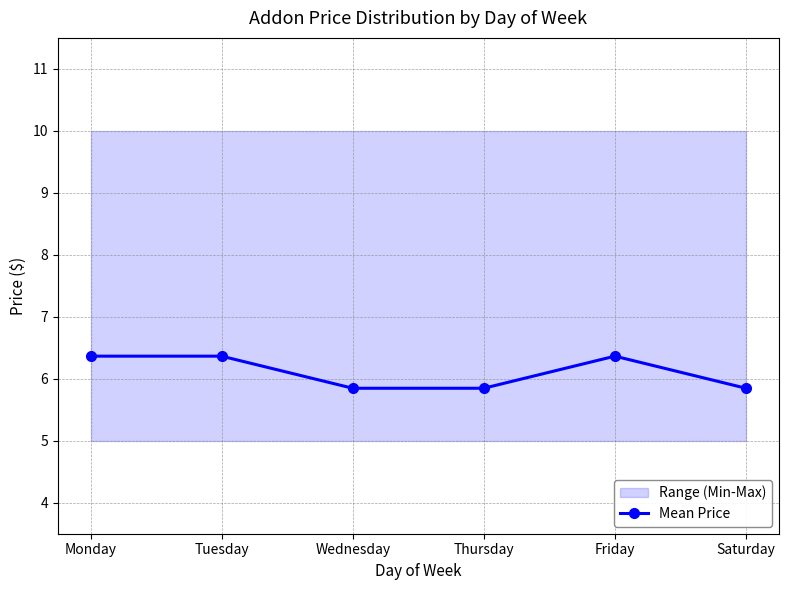

Rank the categories by value from highest to lowest.

Monday, Tuesday, Friday, Wednesday, Thursday, Saturday